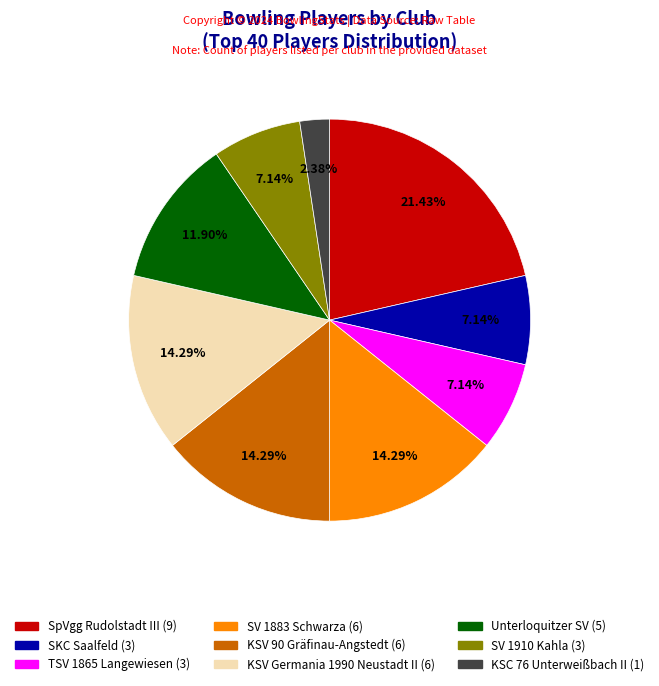

Count the number of slices in the pie.

9